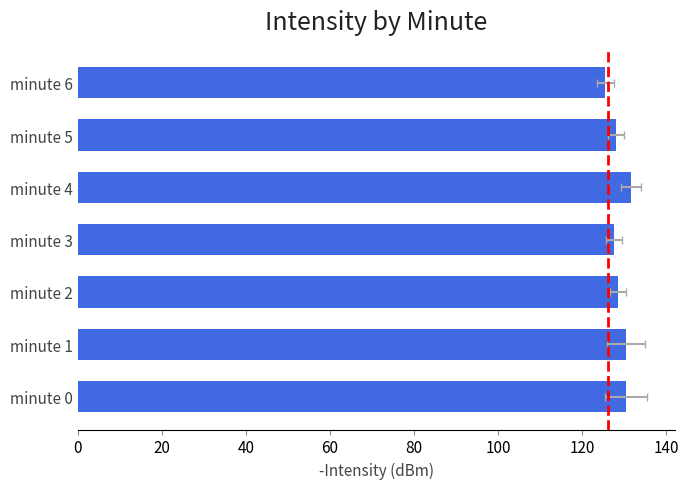

The chart shows a value of 130.3 at minute 0. True or false?

True